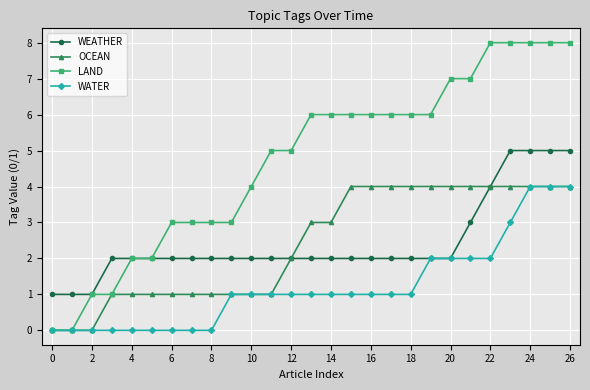

Which series has the largest range (max minus min)?

LAND